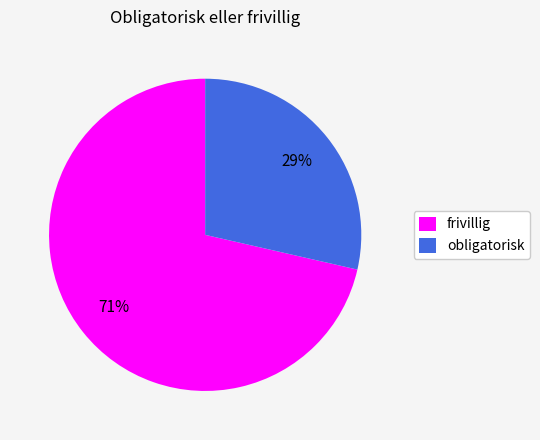

To the nearest percent, what portion does obligatorisk represent?

29%